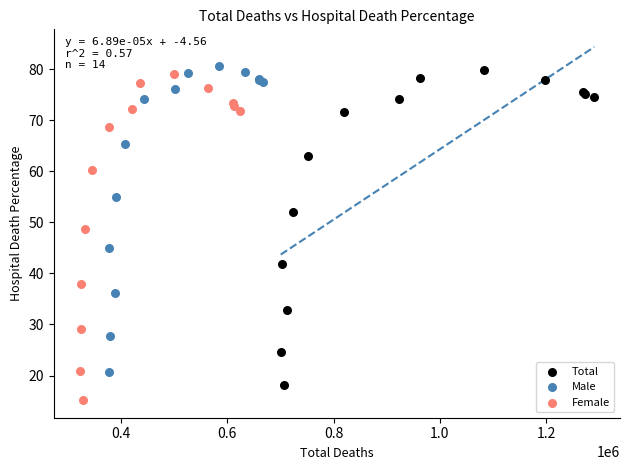

Which series has the widest spread of Y values?

Female